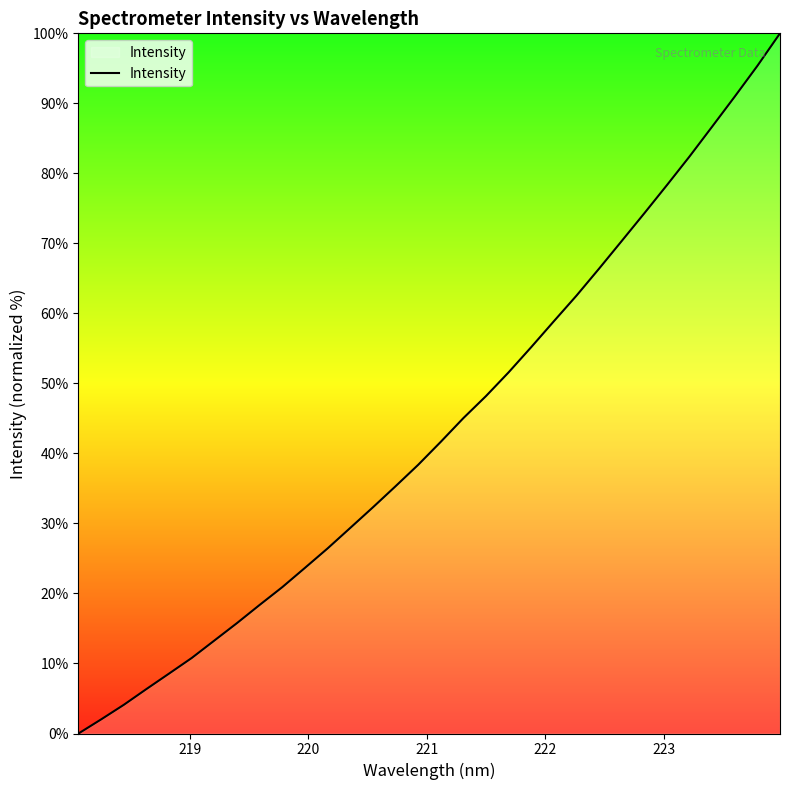

How many lines are shown in the chart?

1